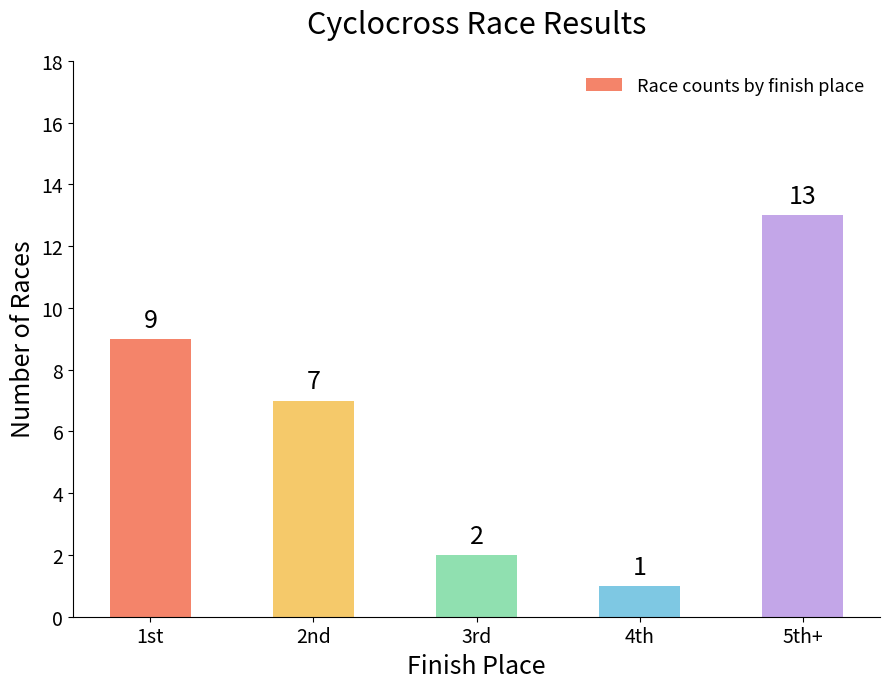

The chart shows a value of 5 at 1st. True or false?

False